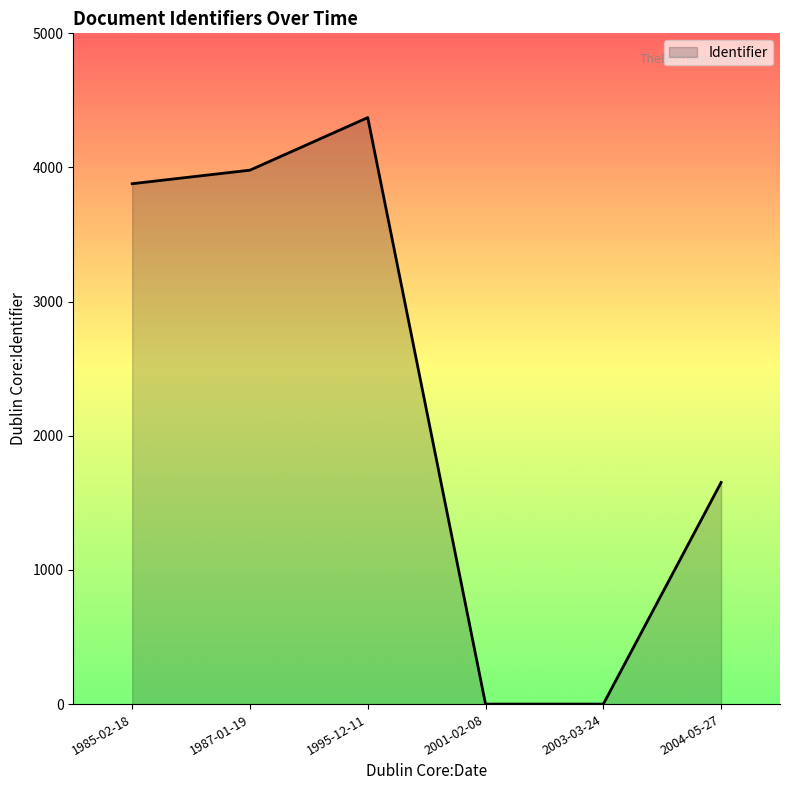

What is the change in value from 2001-02-08 to 2004-05-27?

+1652